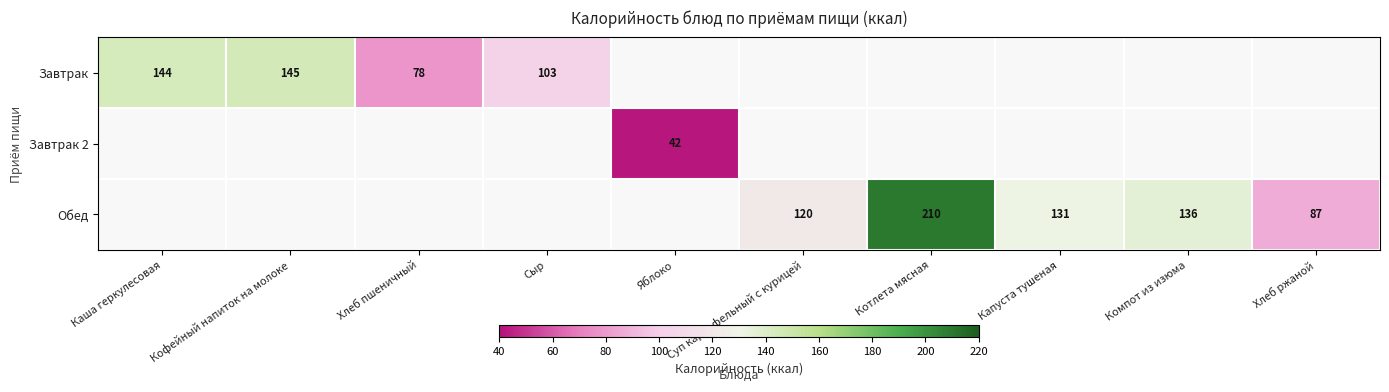

Which label corresponds to the smallest value in the chart?

Яблоко